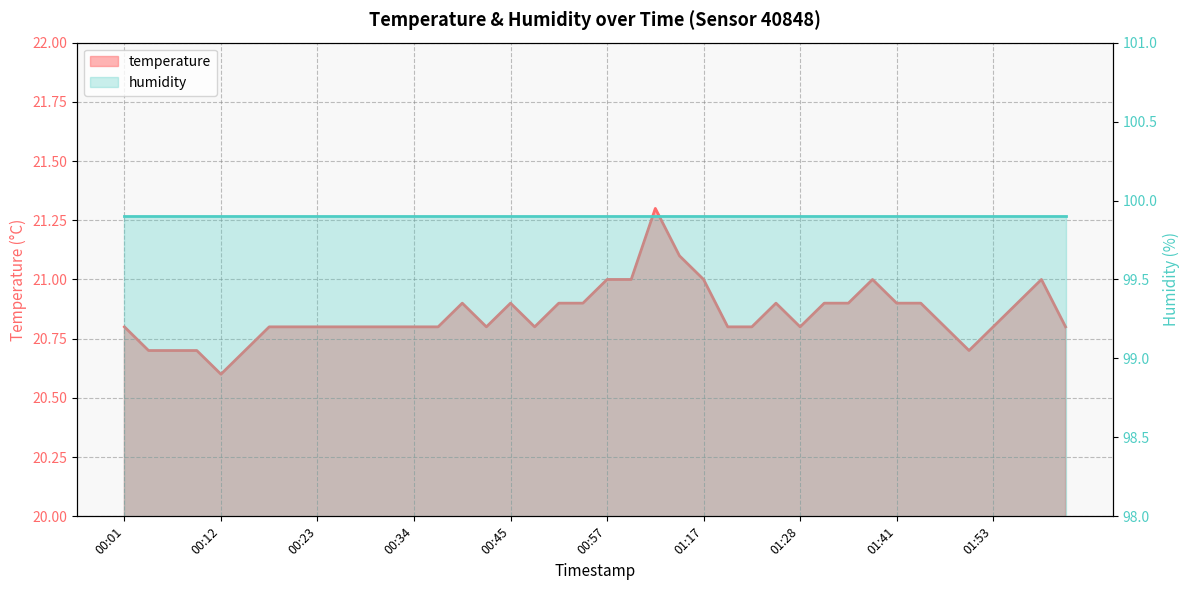

At which category does the data reach its first local valley?

00:12